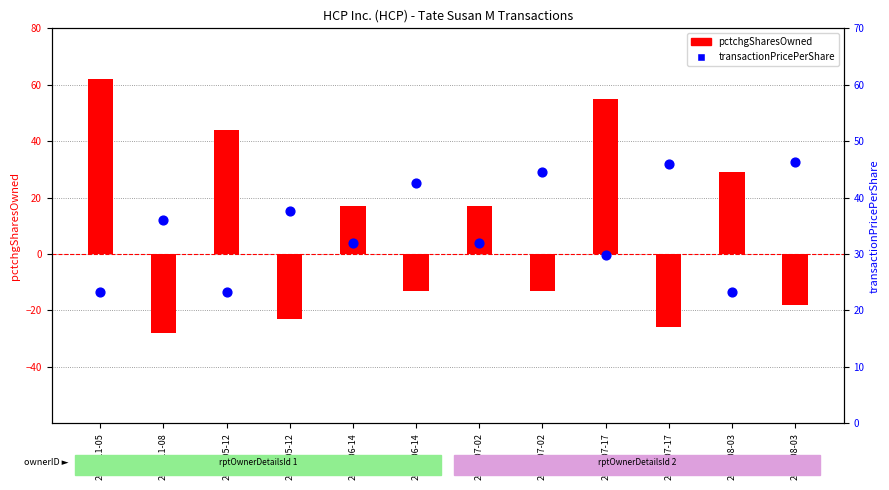

Between 2010-11-05 and 2012-06-14, which is larger?

2012-06-14